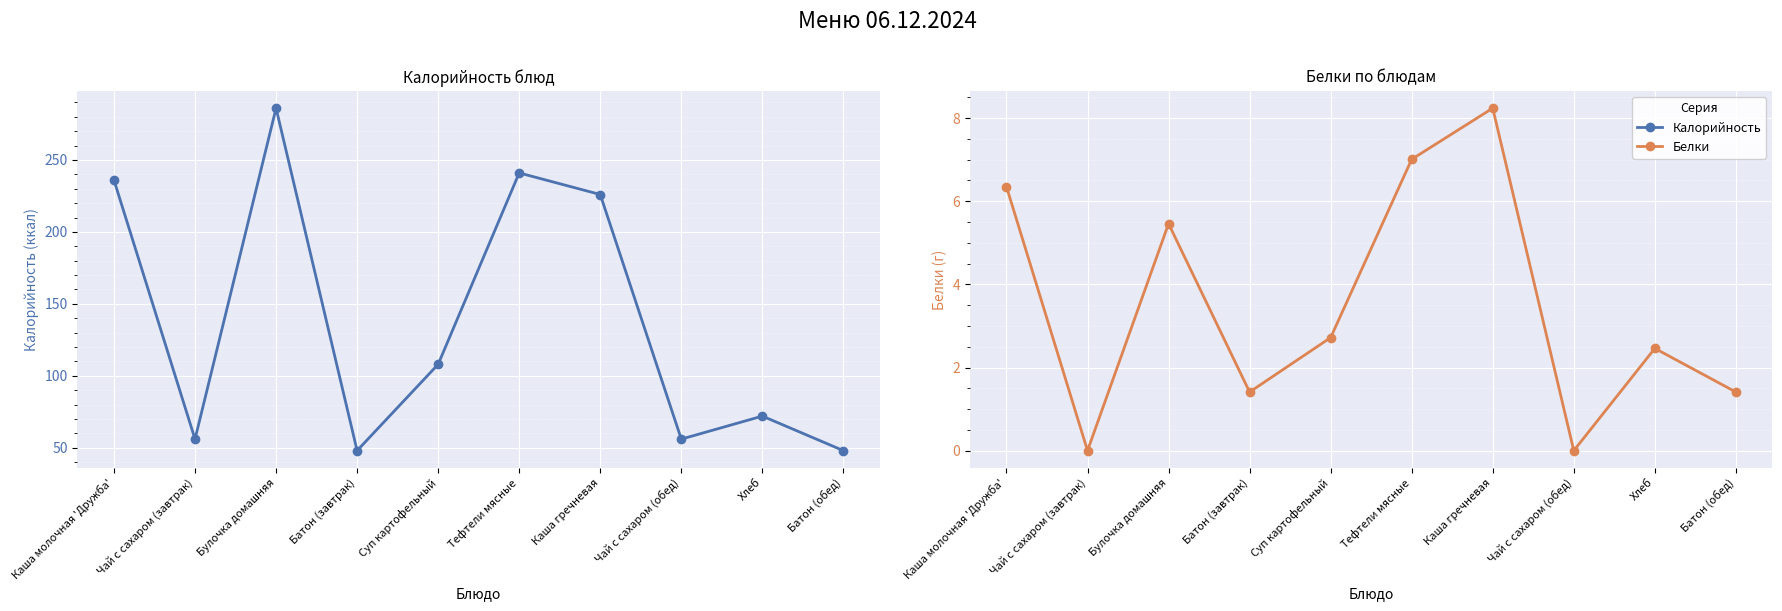

Where is Белки nearest to the value 4?

Суп картофельный